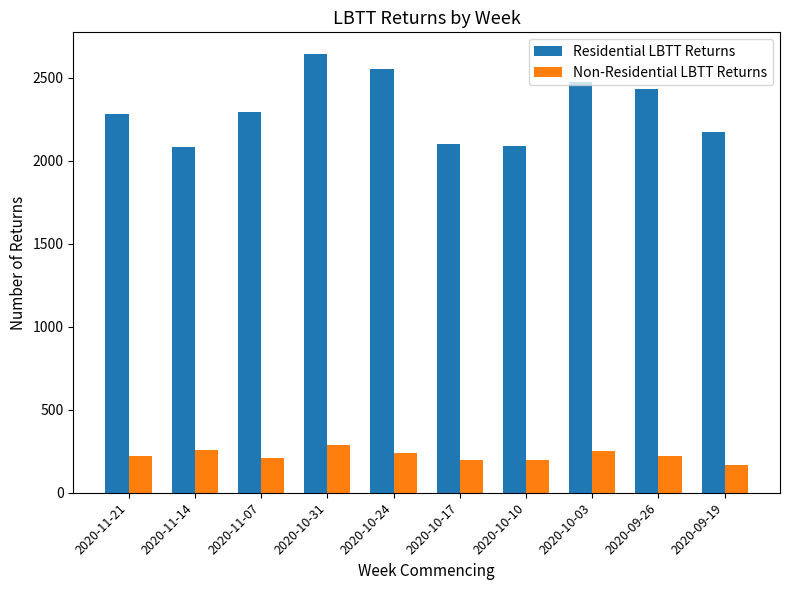

Rank the series at 2020-11-14 from highest to lowest value.

Residential LBTT Returns, Non-Residential LBTT Returns